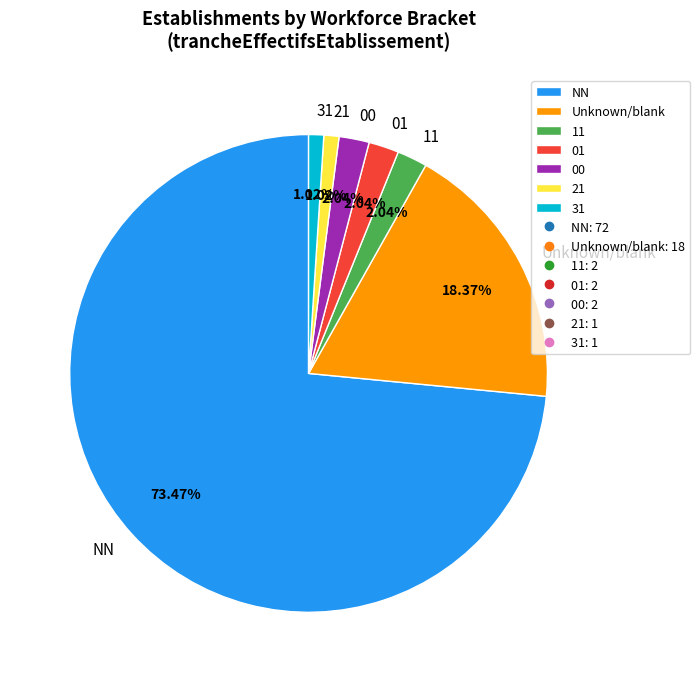

Combined, do 11 and Unknown/blank account for over 50%?

No